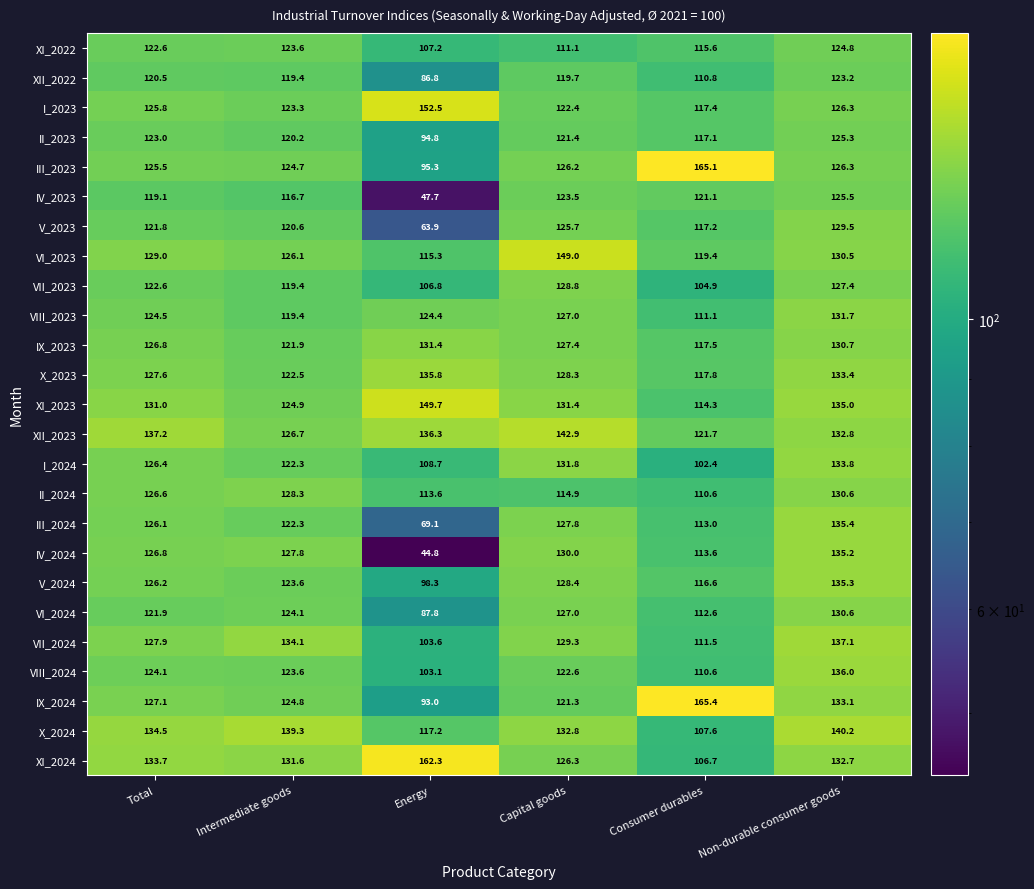

Which series changed the most between Energy and Consumer durables?

IV_2023